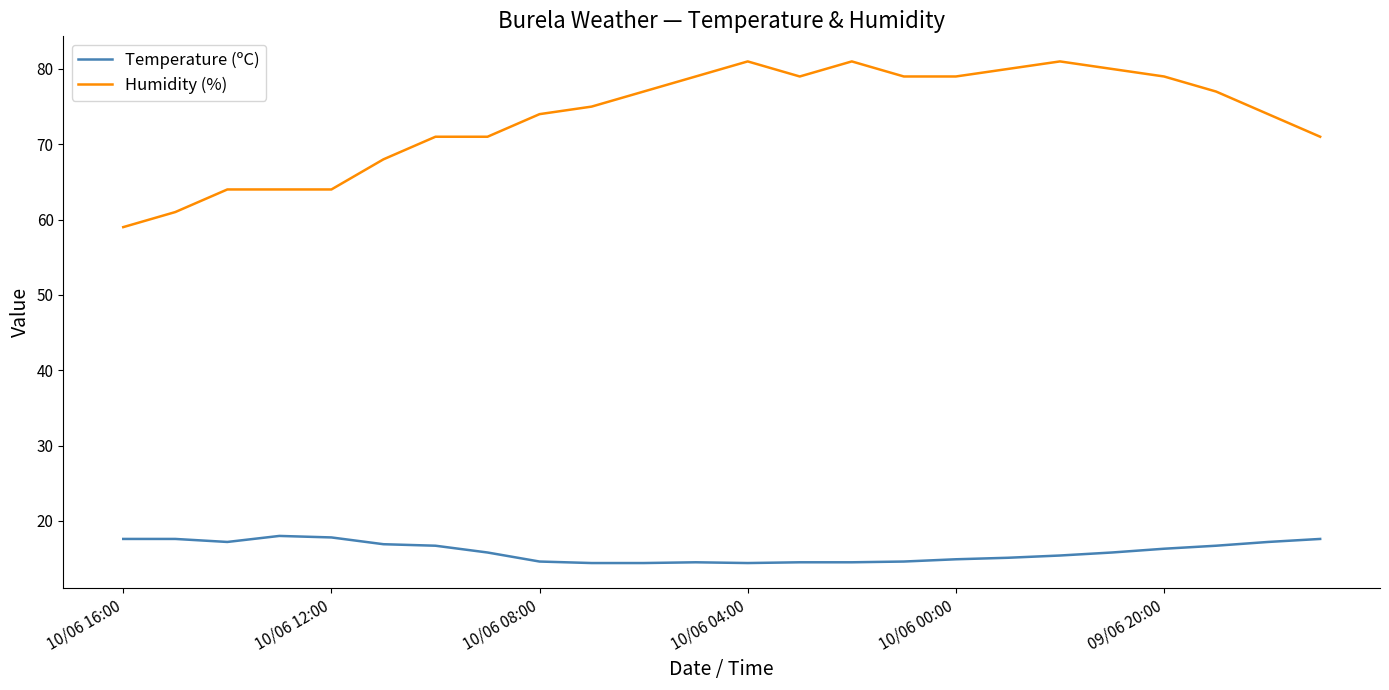

True or false: Temperature (ºC) and Humidity (%) cross at least once.

False